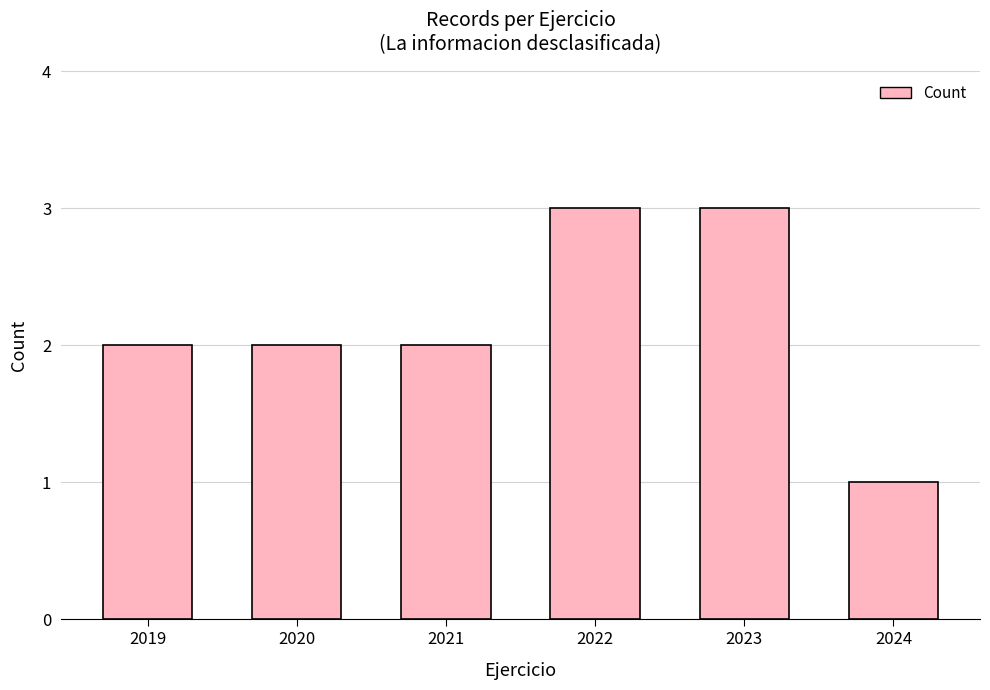

What is the value of the 6th bar from the left?

1